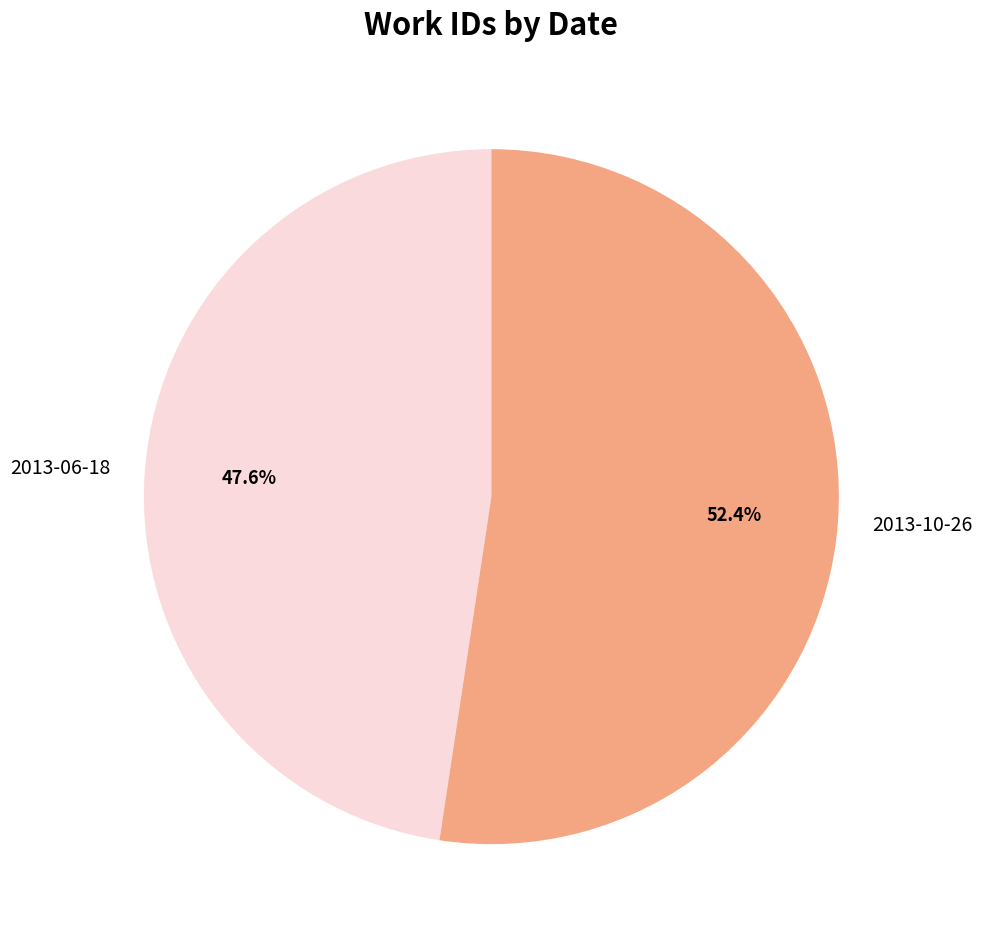

To the nearest percent, what portion does 2013-10-26 represent?

52%